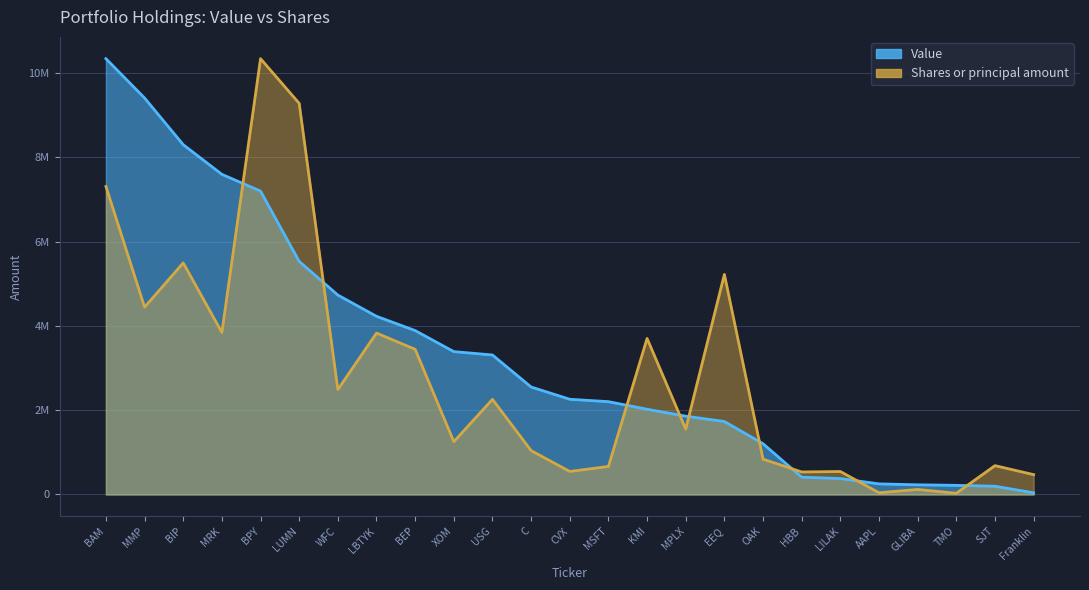

The Shares or principal amount series shows 119700.4 at GLIBA. True or false?

True